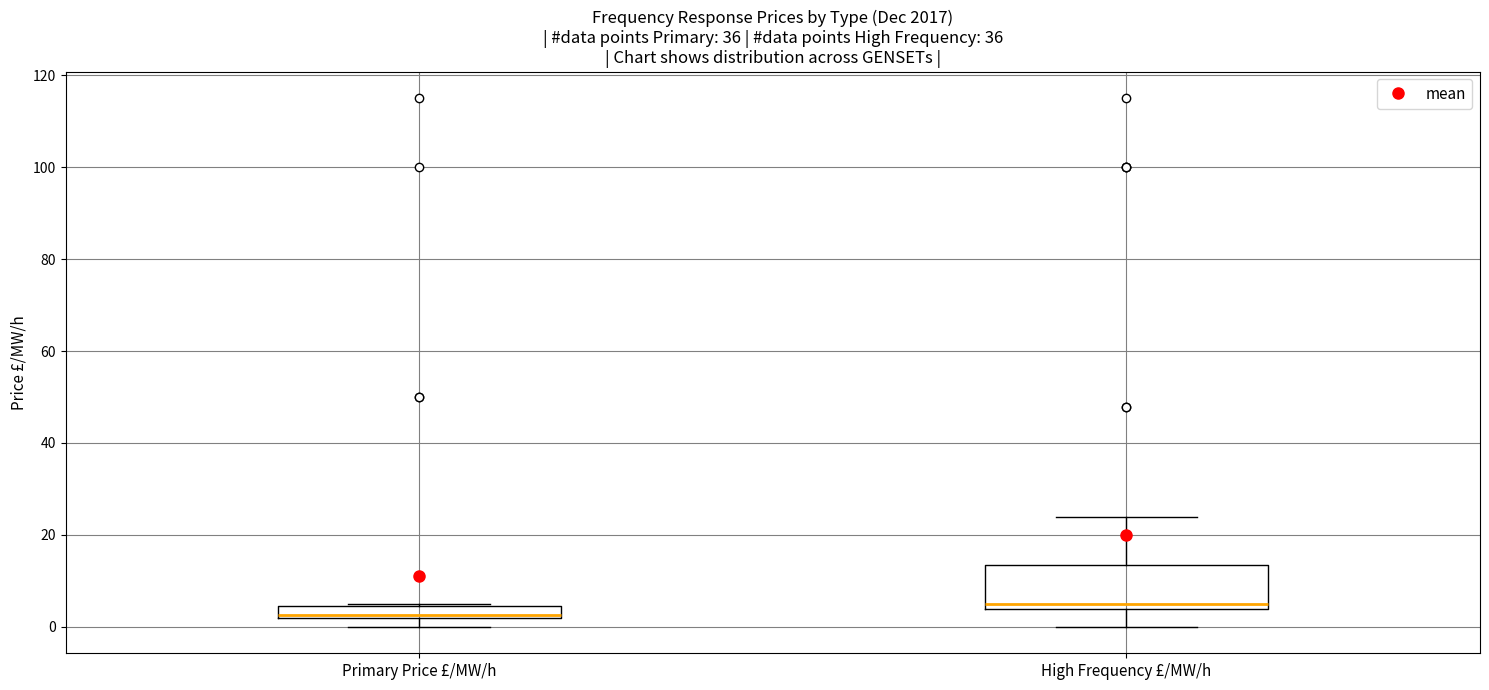

Comparing the boxes themselves (not the whiskers), which one is the tallest?

High Frequency £/MW/h